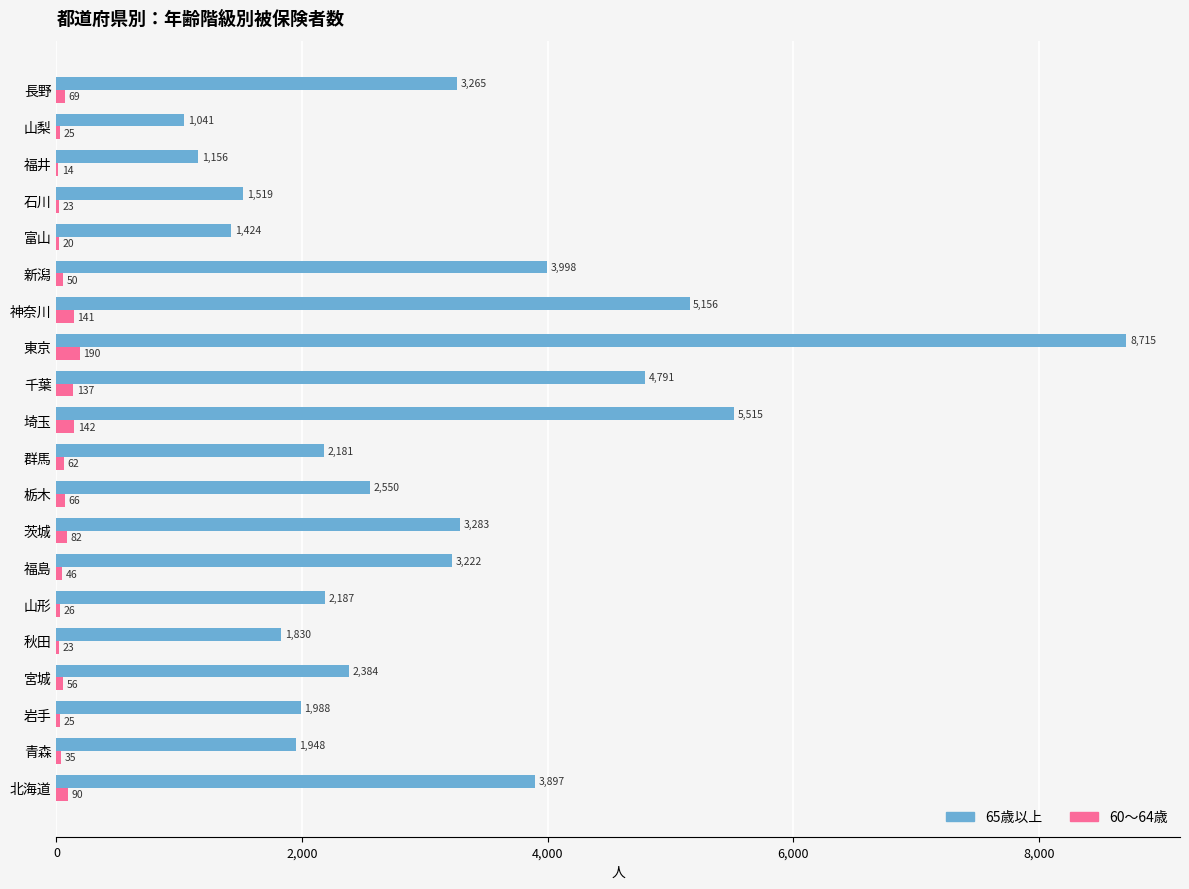

At which category is the sum across all series the highest?

東京